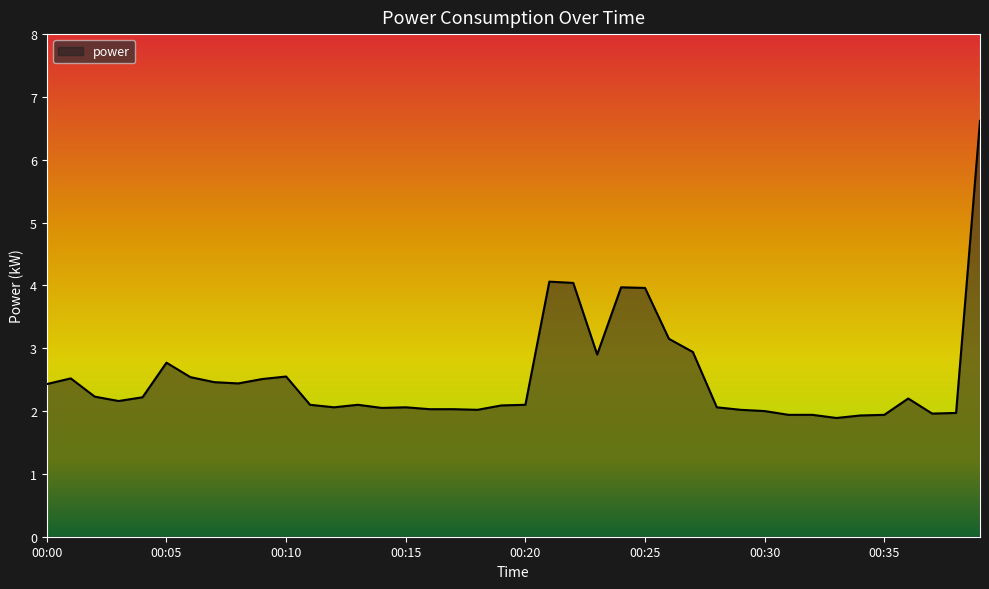

What is the difference between the maximum and minimum values?

4.7